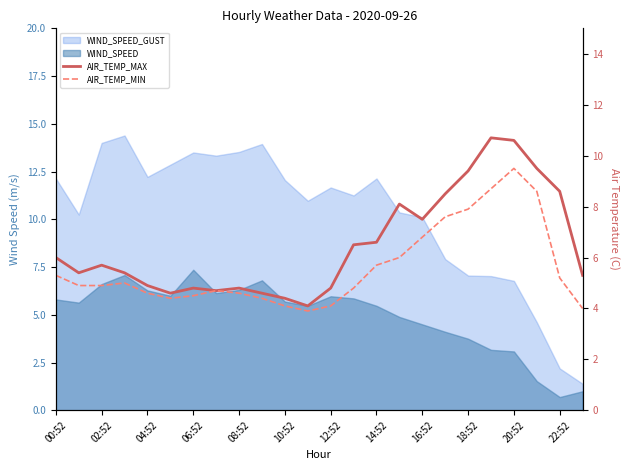

Which has a higher value, 18 or 21?

21